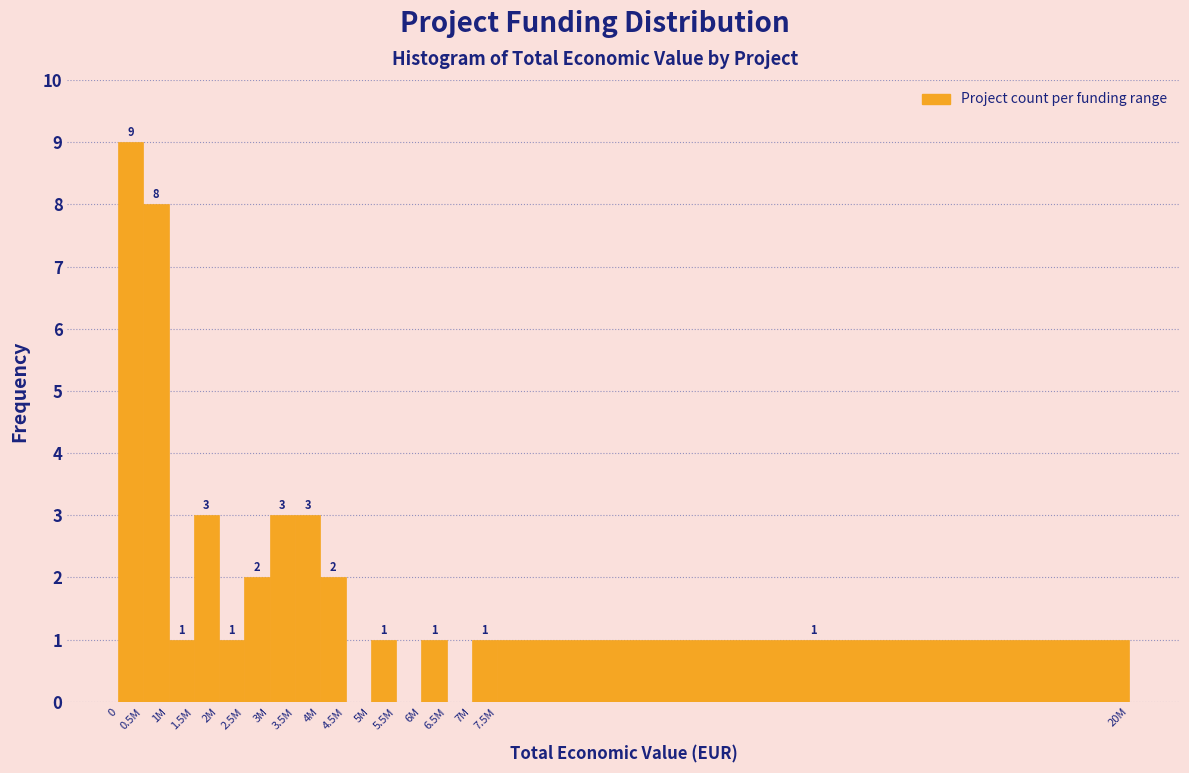

Reading right to left, transcribe all the data shown in this chart.

7.5M=1	7M=1	6.5M=0	6M=1	5.5M=0	5M=1	4.5M=0	4M=2	3.5M=3	3M=3	2.5M=2	2M=1	1.5M=3	1M=1	0.5M=8	0=9